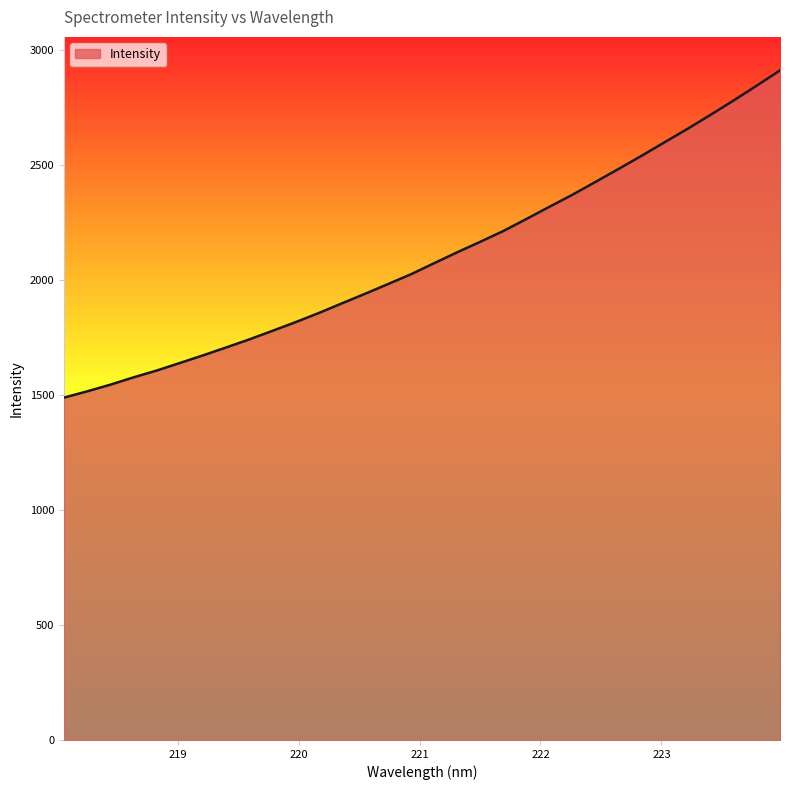

What is the difference between the maximum and minimum values?

1423.2